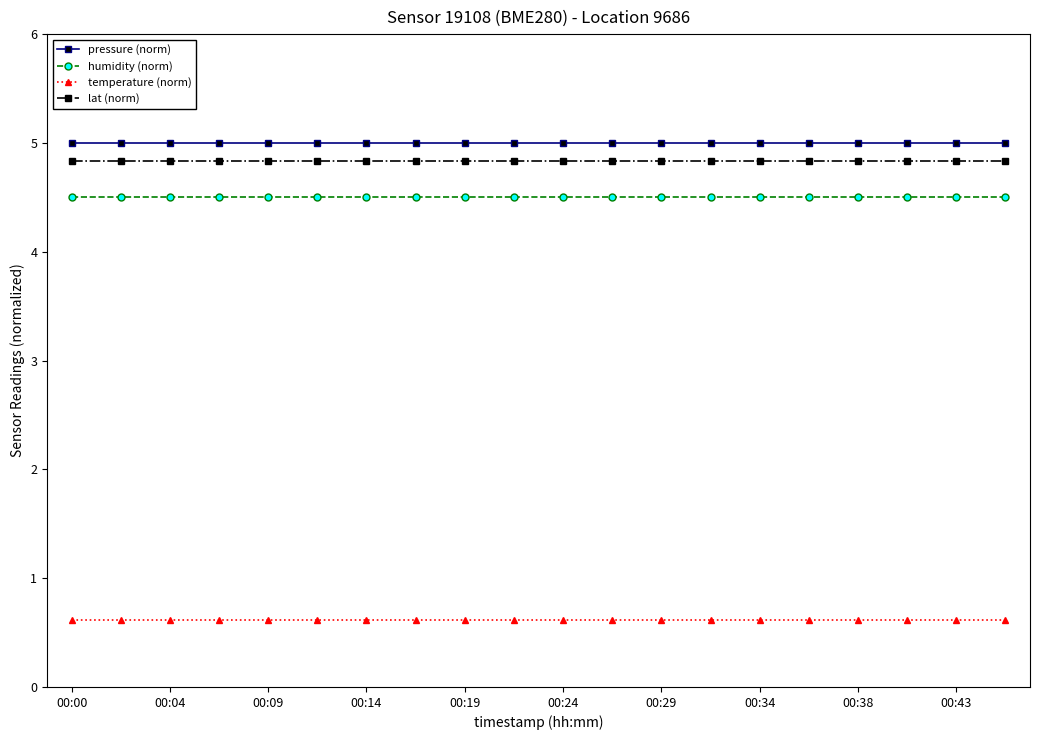

What is the average value of the lat (norm) series?

4.8